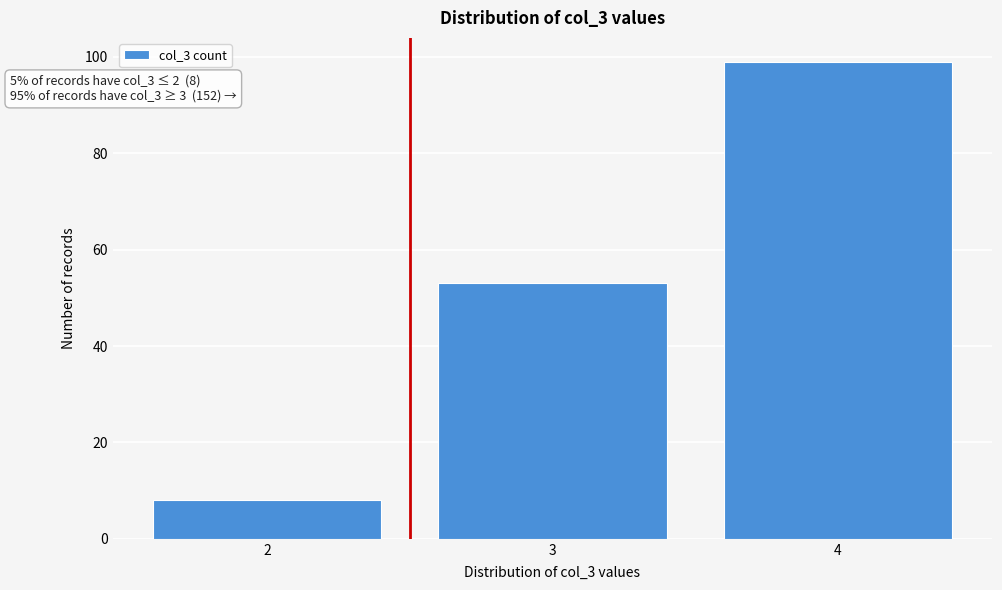

Reading right to left, transcribe all the data shown in this chart.

4=99	3=53	2=8